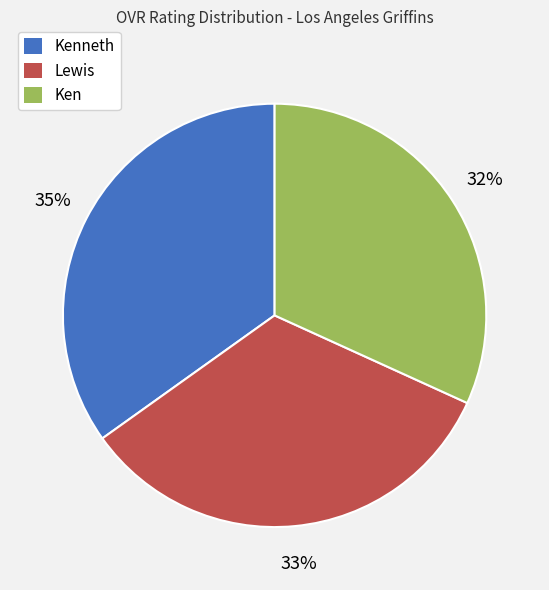

Is there a majority slice in this chart?

No